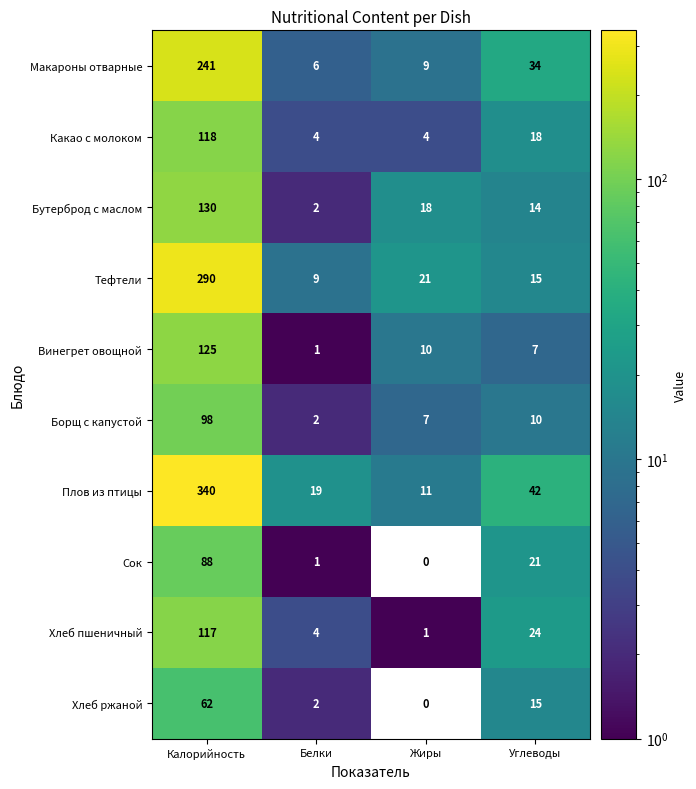

At which label does Тефтели first exceed 21?

Калорийность